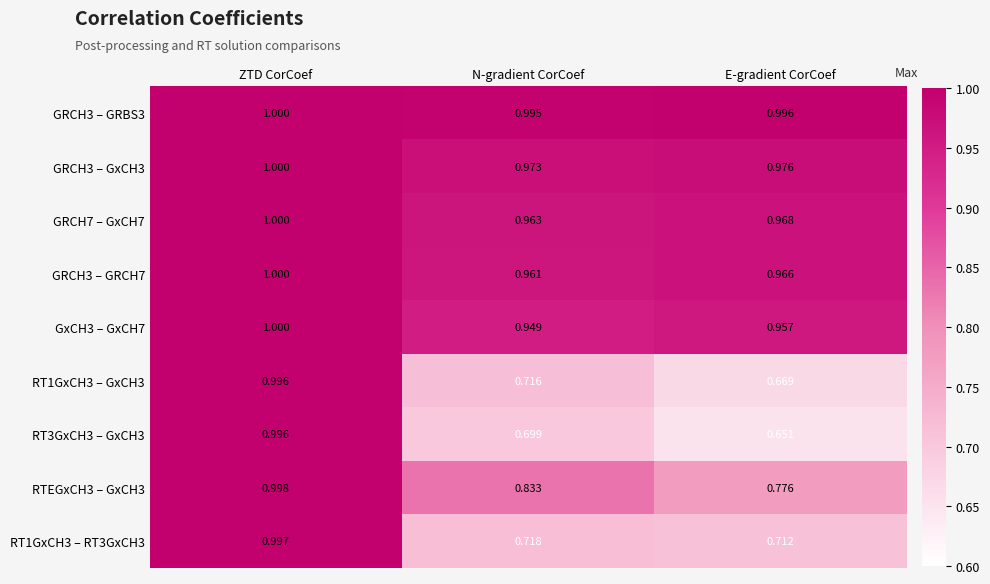

What is the spread (max minus min) of values at N-gradient CorCoef?

0.3